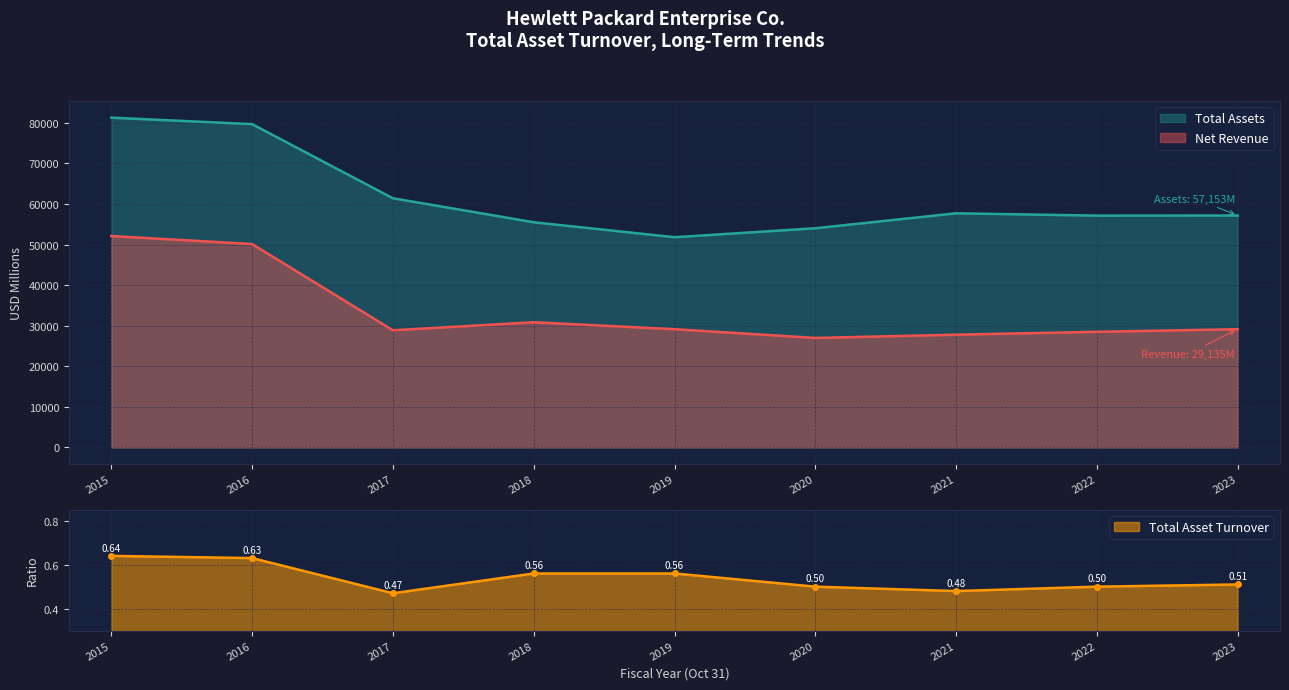

Reading right to left, list all the values displayed in this chart.

Total Assets: 57153.0	57123.0	57699.0	54015.0	51803.0	55493.0	61406.0	79679.0	81270.0
Net Revenue: 29135.0	28496.0	27784.0	26982.0	29135.0	30852.0	28871.0	50123.0	52107.0
Total Asset Turnover: 0.5	0.5	0.5	0.5	0.6	0.6	0.5	0.6	0.6